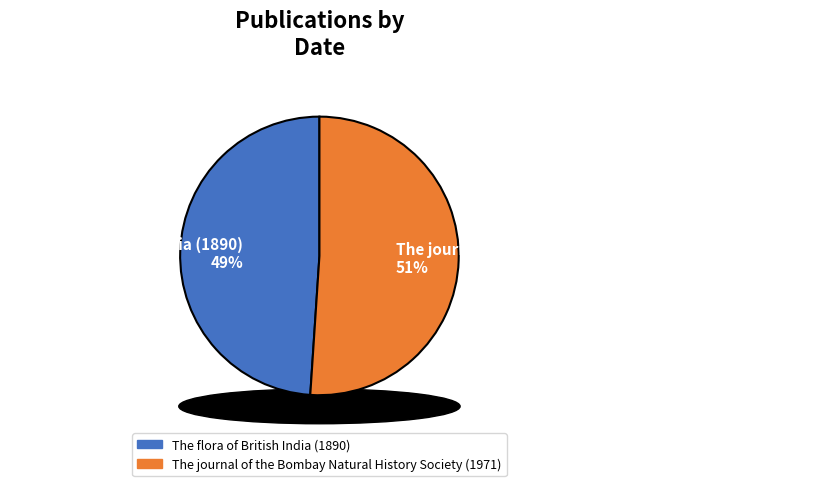

Is The flora of British India (1890) the majority of the pie?

No